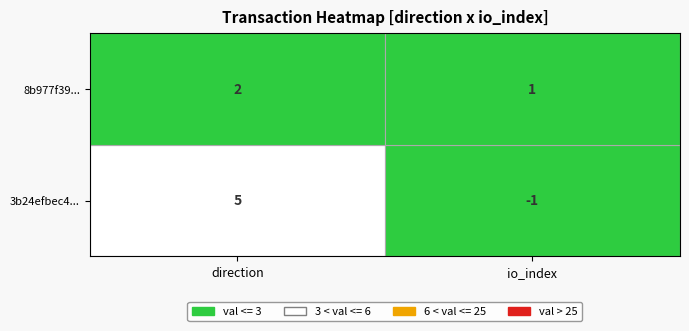

Is it true that 3b24efbec4e2bfdc7d0f255d735710dbcce5c37 equals -1 at -1?

True